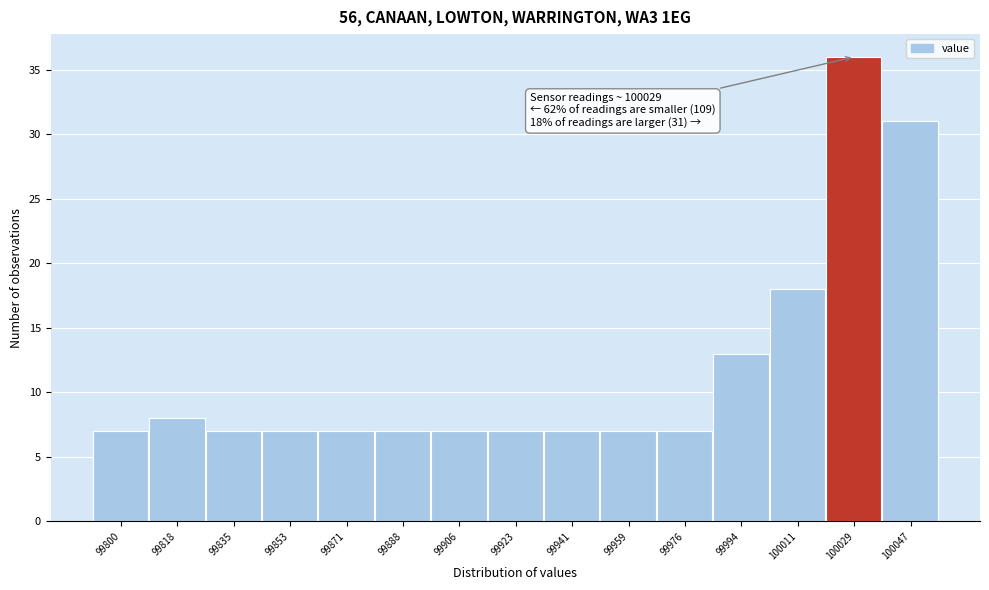

Reading left to right, what are all the values shown in this chart?

7	8	7	7	7	7	7	7	7	7	7	13	18	36	31